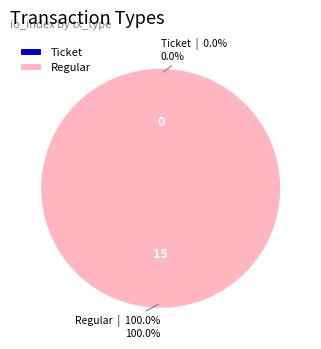

Count the number of slices in the pie.

2